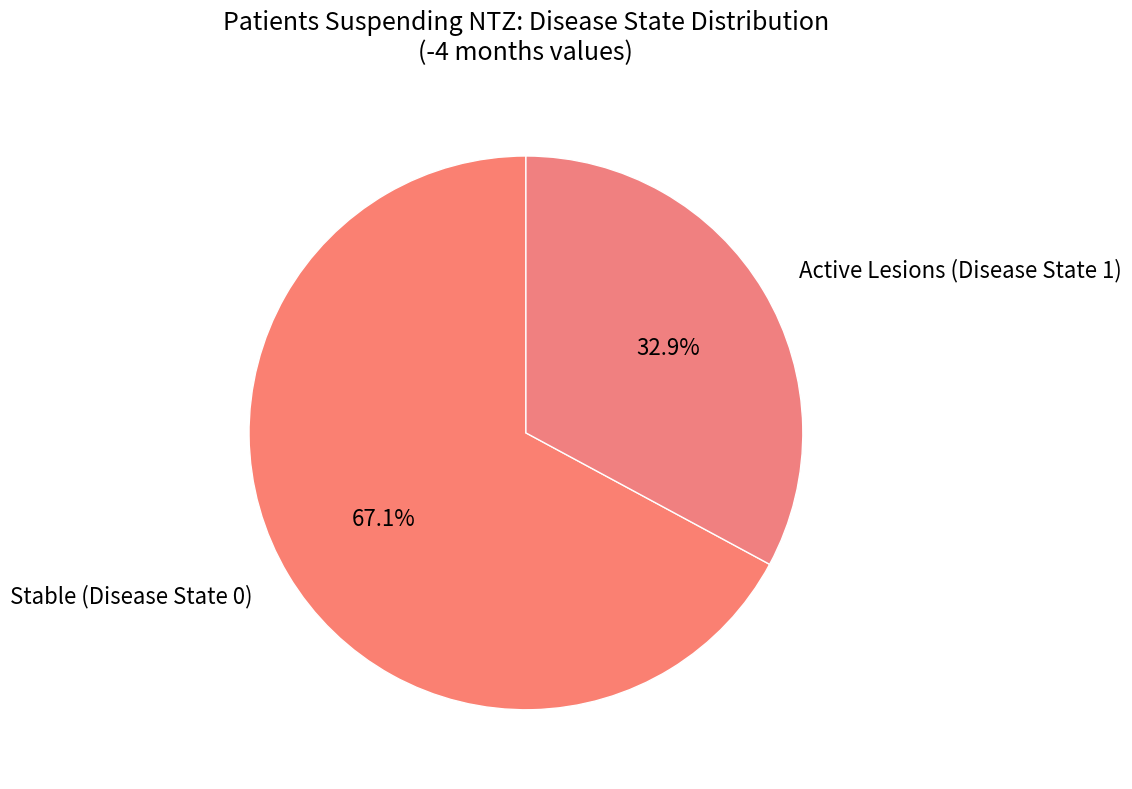

Approximately how many times larger is the value at Stable (Disease State 0) compared to Active Lesions (Disease State 1)?

2.0